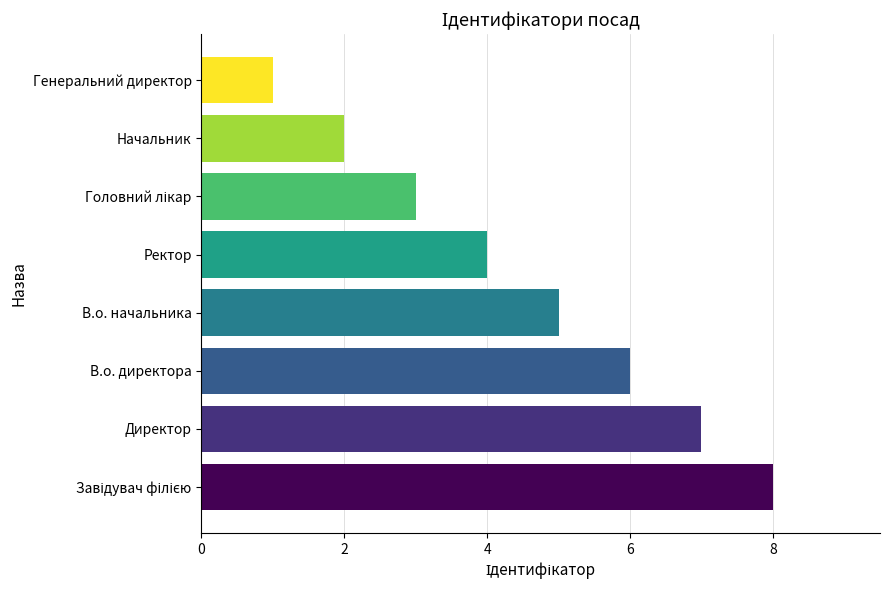

Count the values in the range 3 to 7.

5